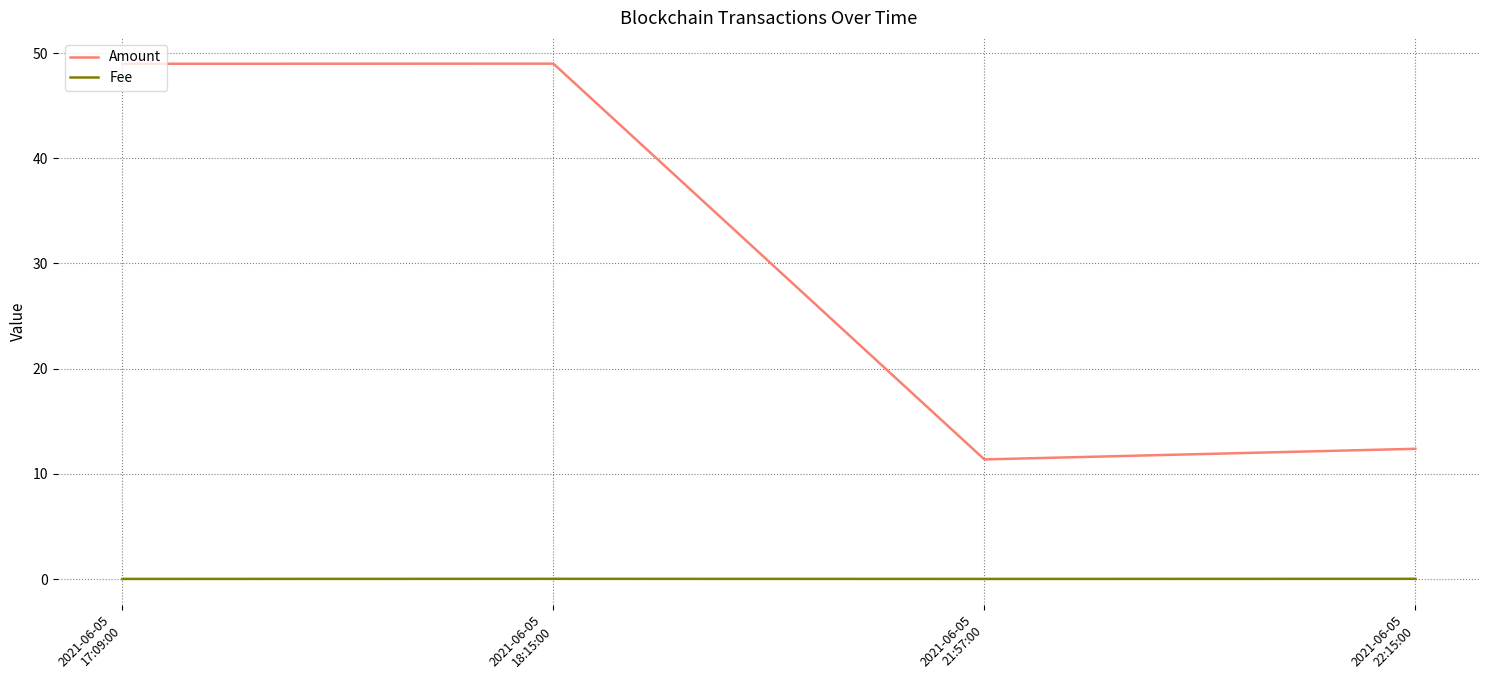

True or false: Amount and Fee intersect in this chart.

False